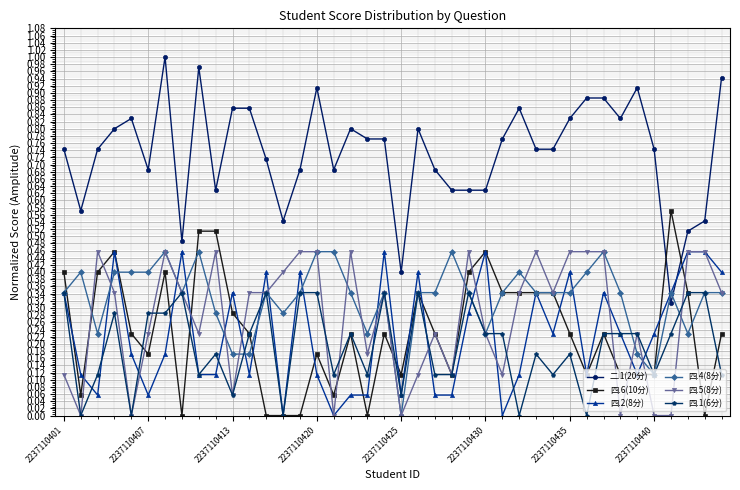

True or false: 四.1(6分) has more than 2 points higher than both neighbors.

True